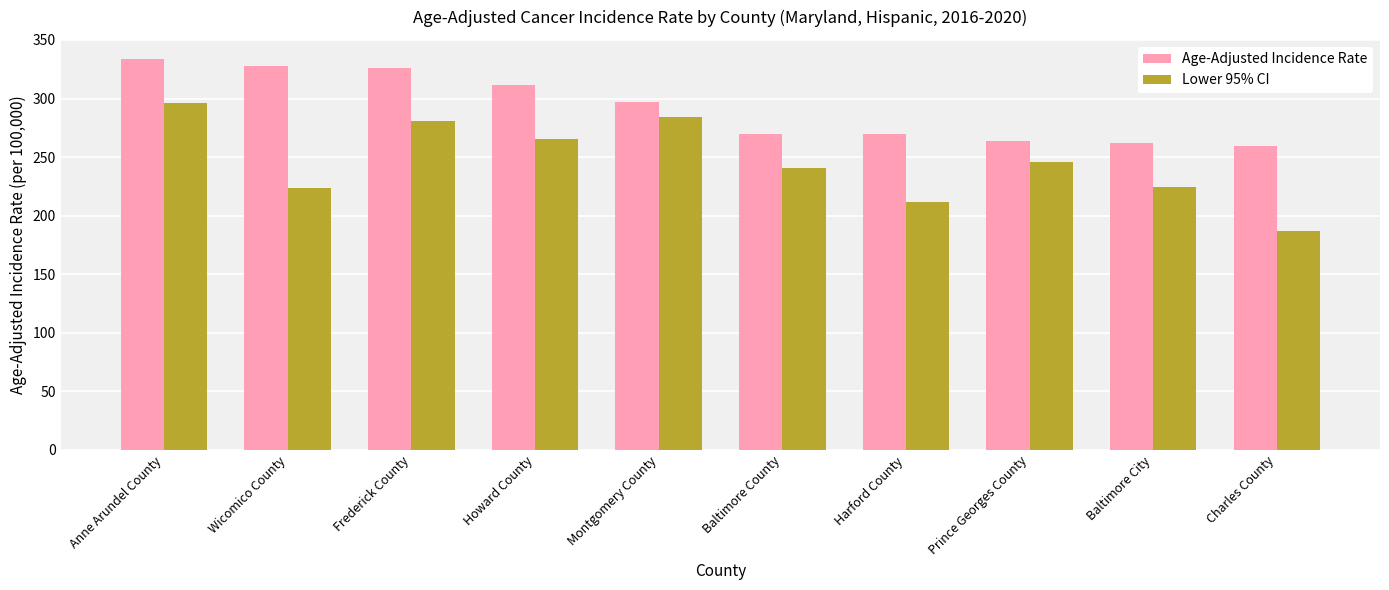

What is the minimum value for Age-Adjusted Incidence Rate?

259.4